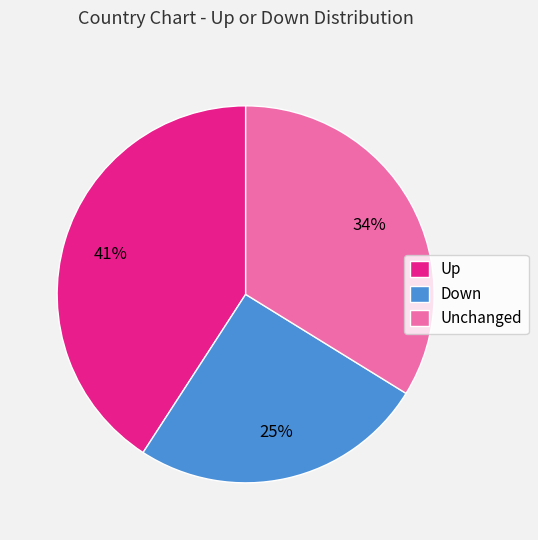

Which slice is the largest?

Up